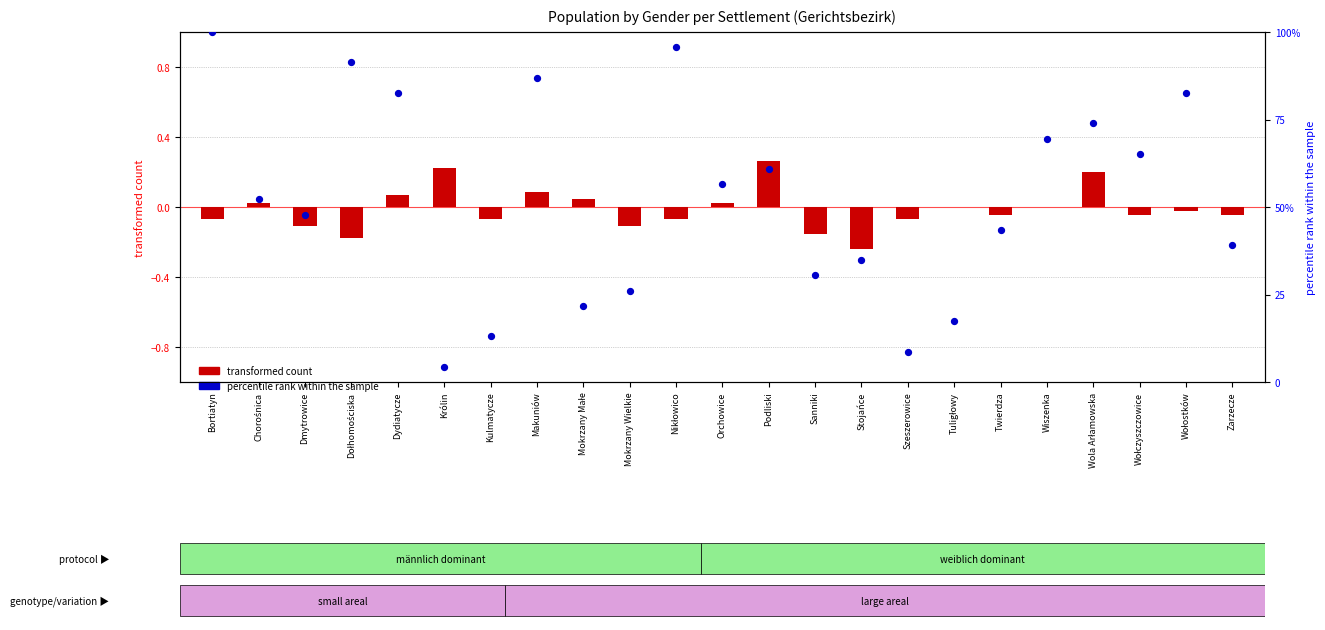

At which category is the sum across all series the highest?

Bortiatyn